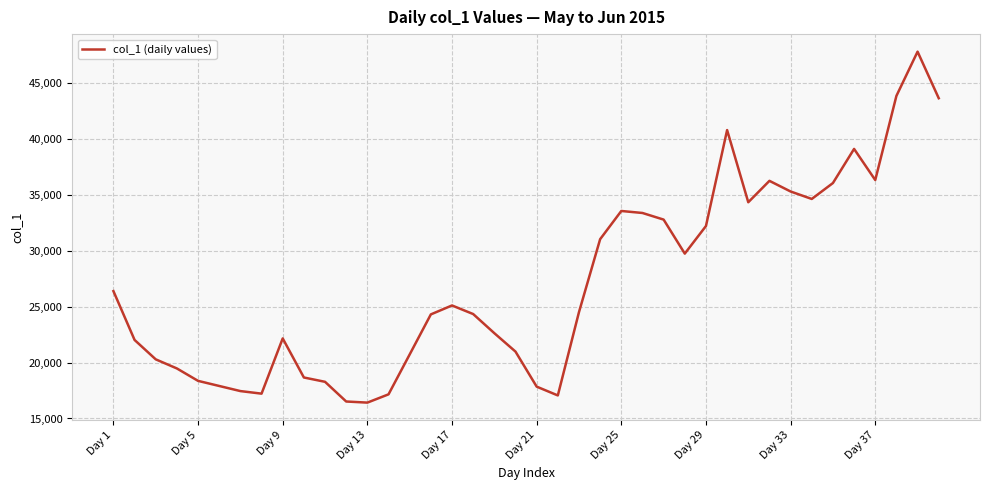

Does the chart display data point markers on the line(s)?

No